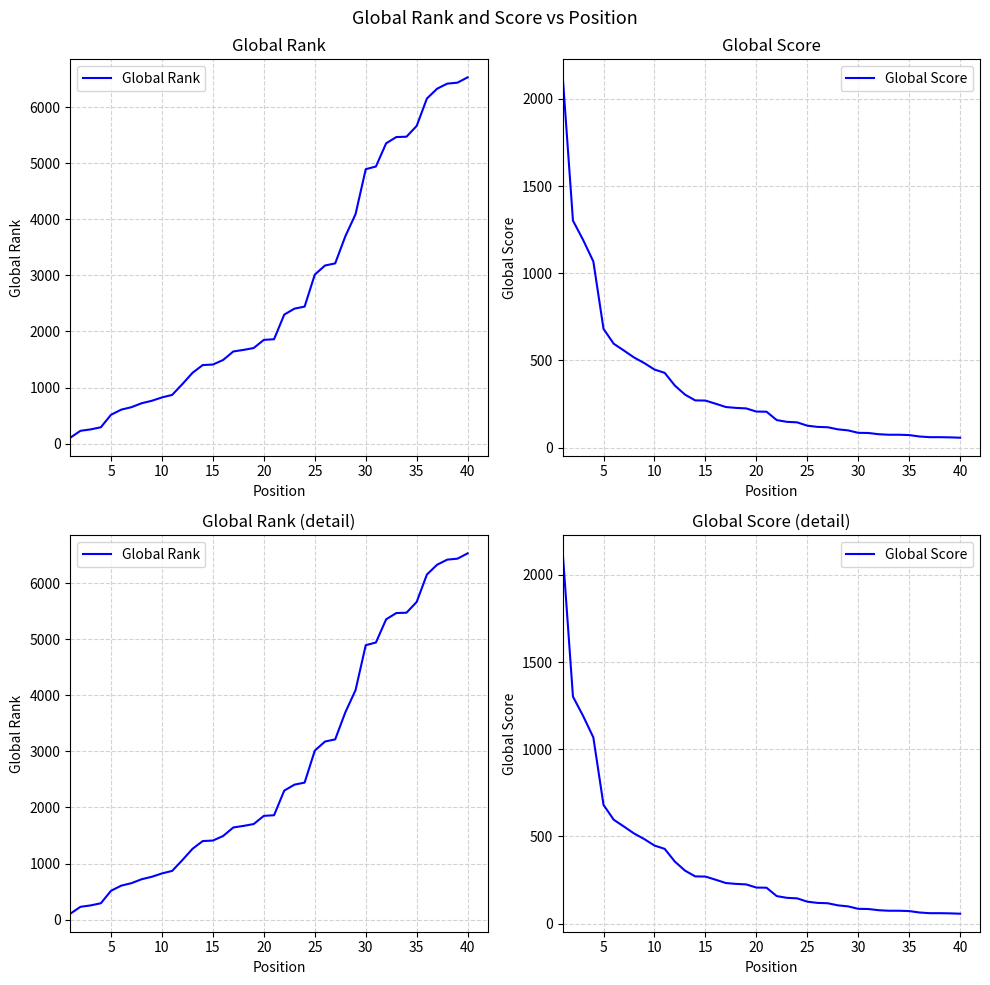

Is it true that Global Score equals 835 at 5?

False